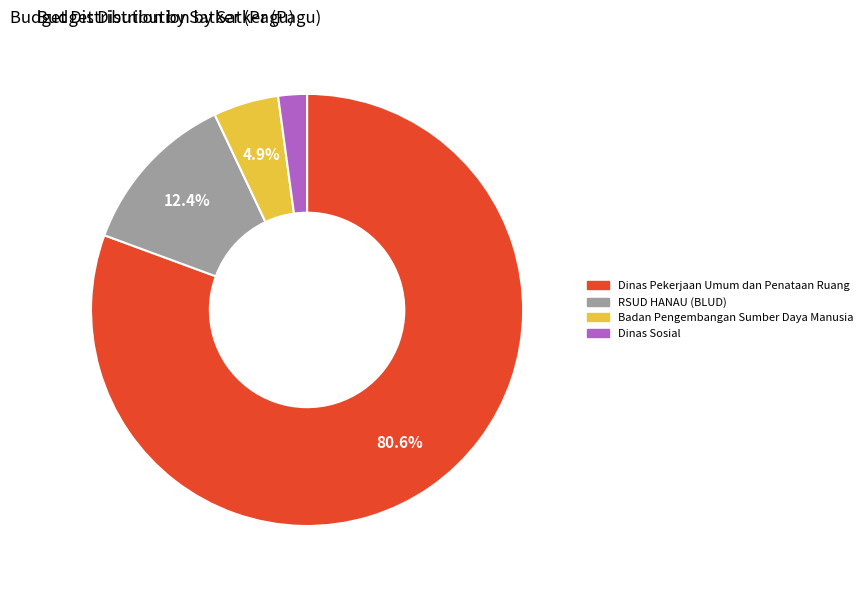

Is there a majority slice in this chart?

Yes